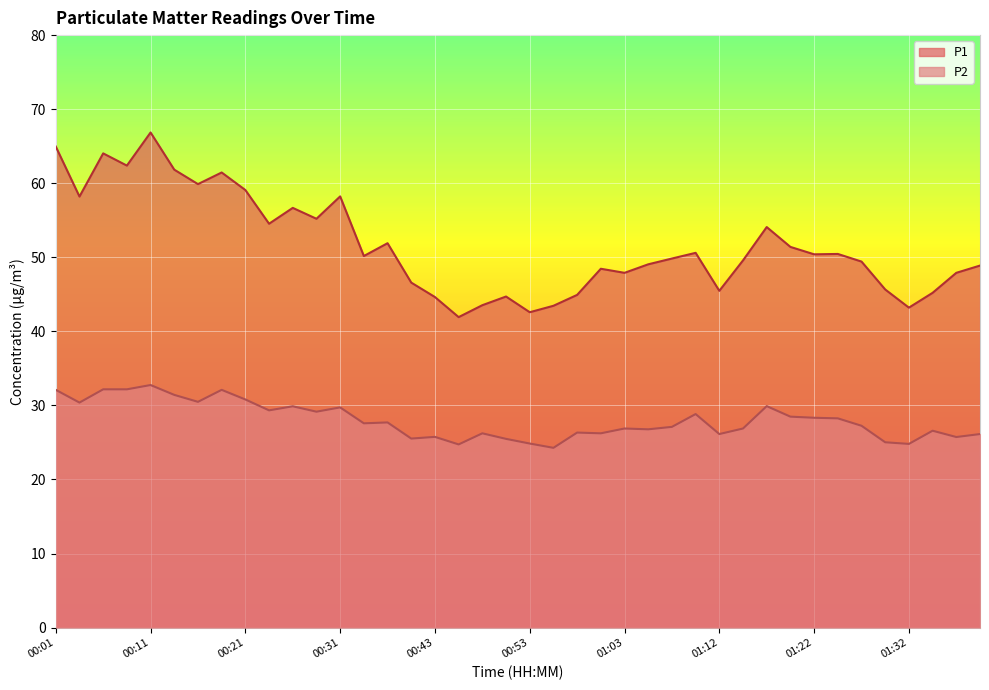

How many lines are shown in the chart?

2